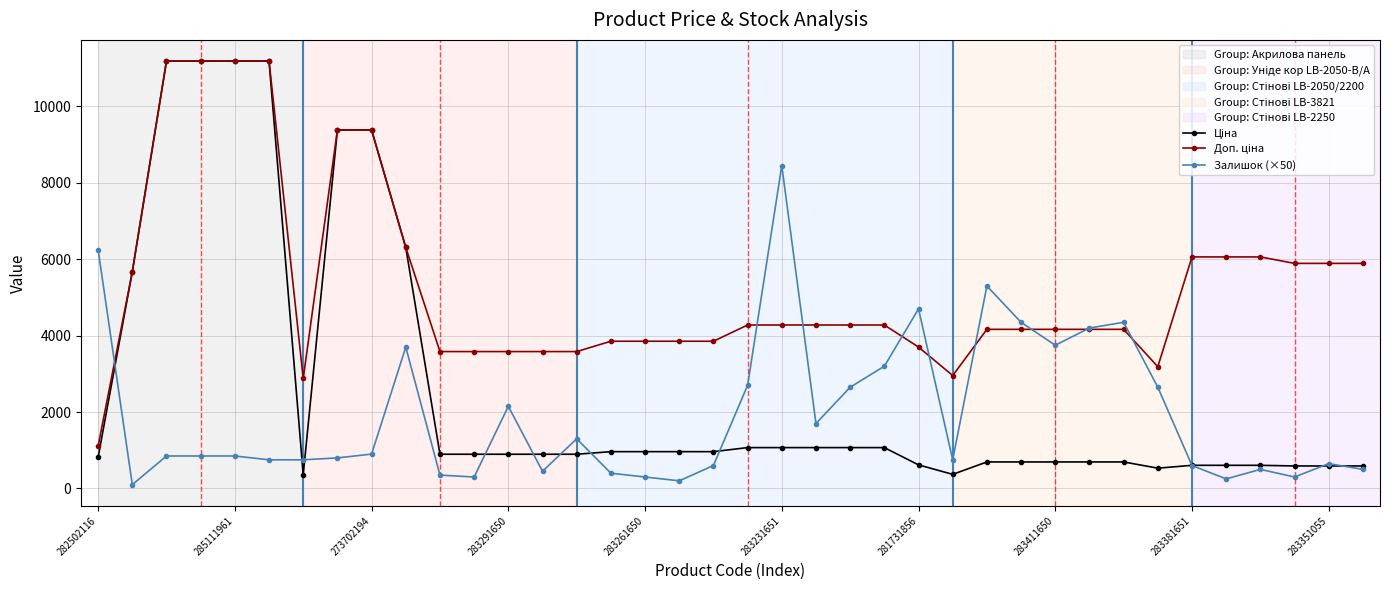

What is the maximum value shown in the chart?

11188.2